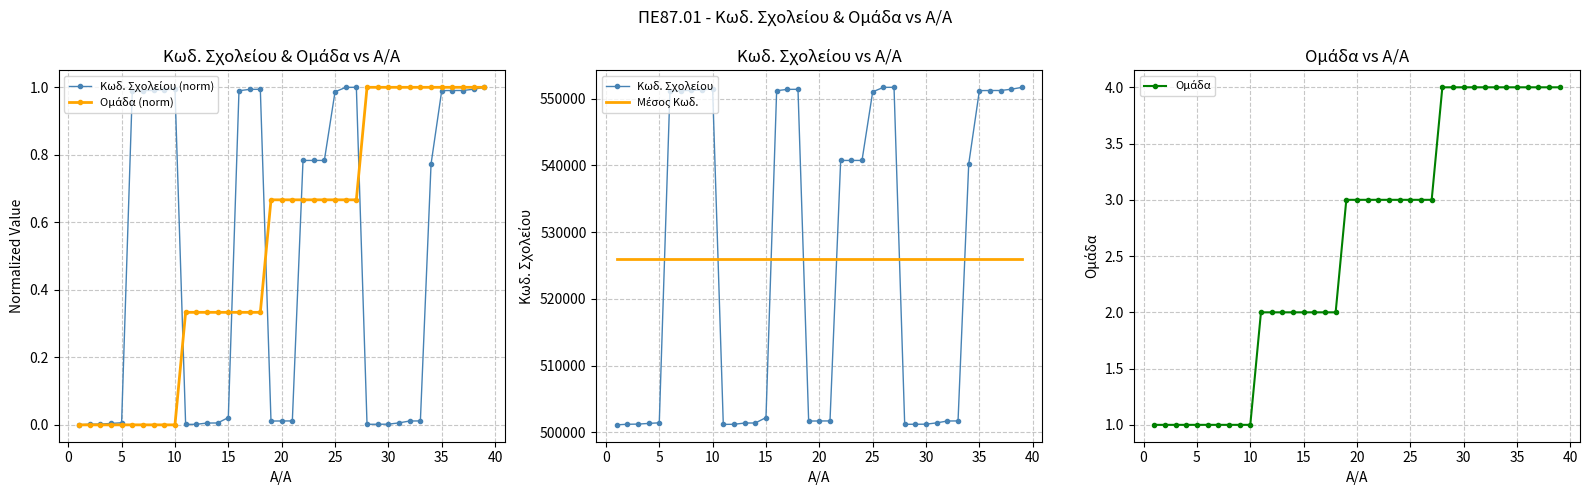

True or false: Κωδ. Σχολείου (norm) has more than 2 interior local peaks.

True